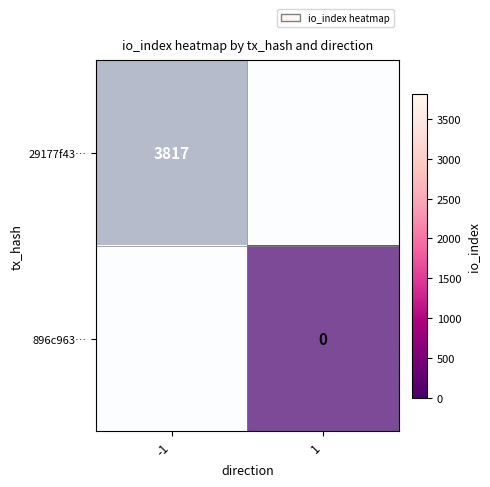

Which category has the highest value in the 896c963… series?

-1